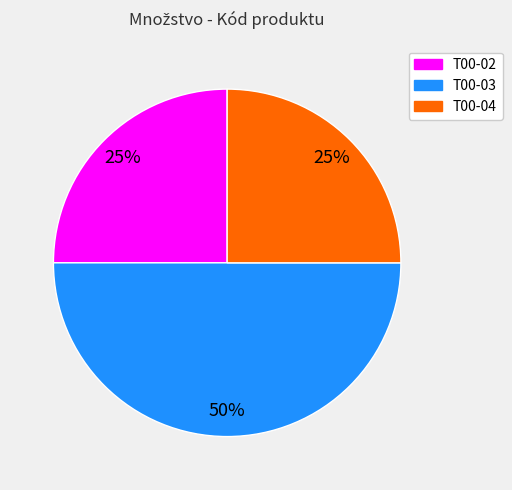

Combined, do T00-04 and T00-03 account for over 50%?

Yes